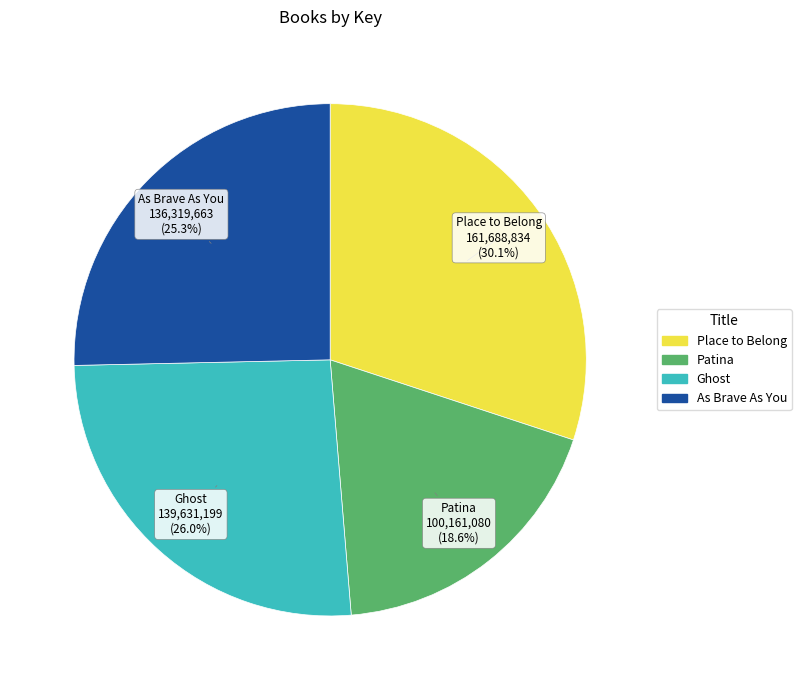

Is it true that Patina is 27% of the pie?

False